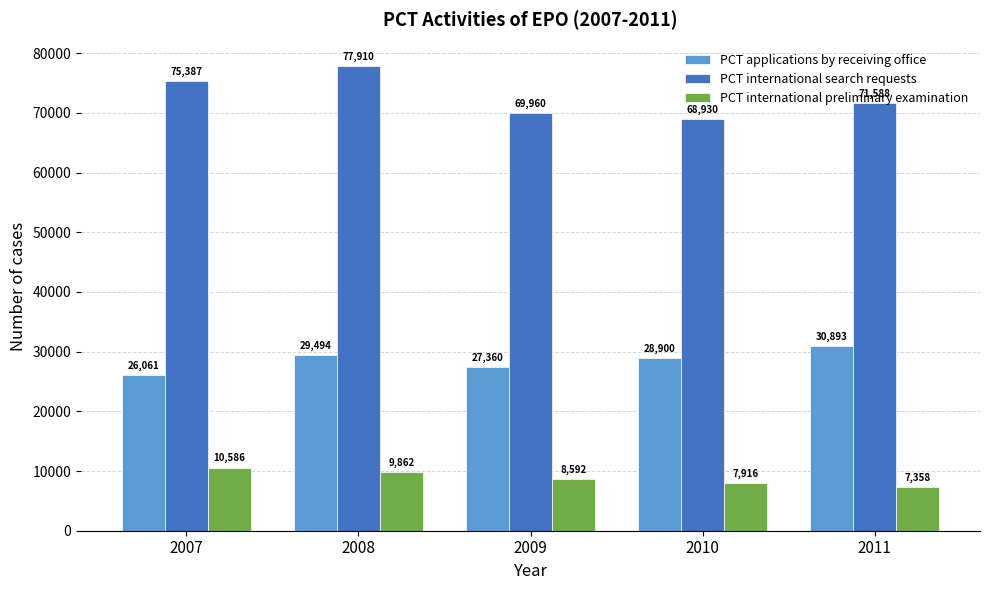

At how many categories does at least one series exceed 18699?

5